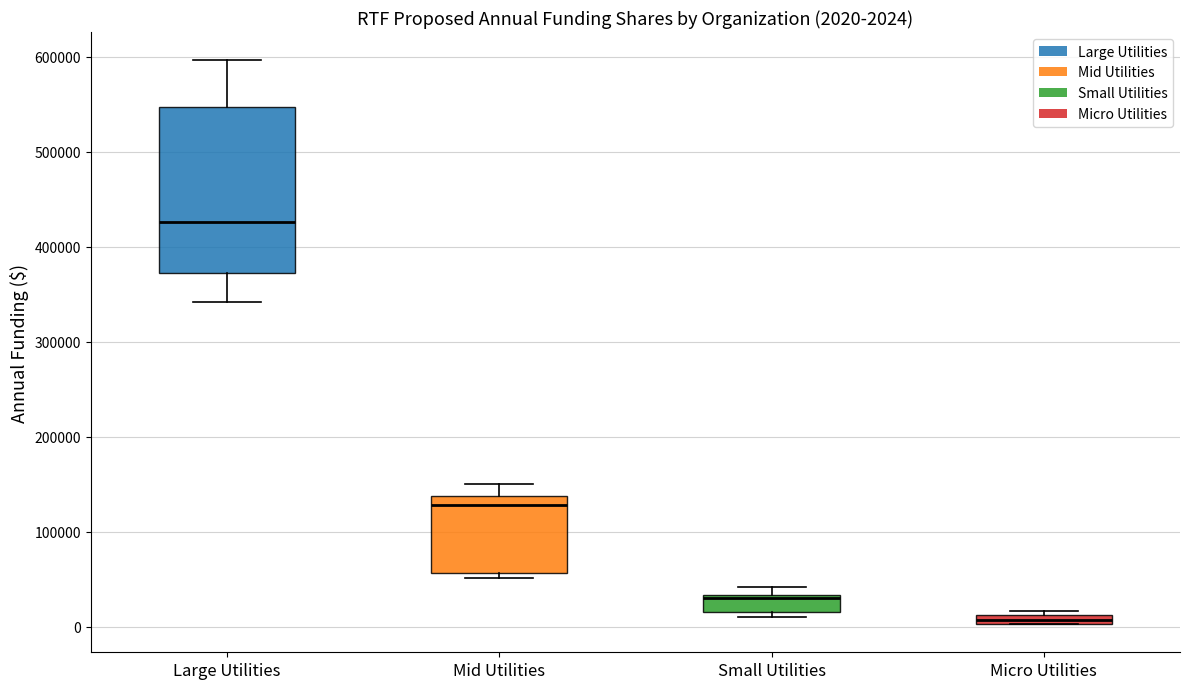

Which box's median line is the highest?

Large Utilities